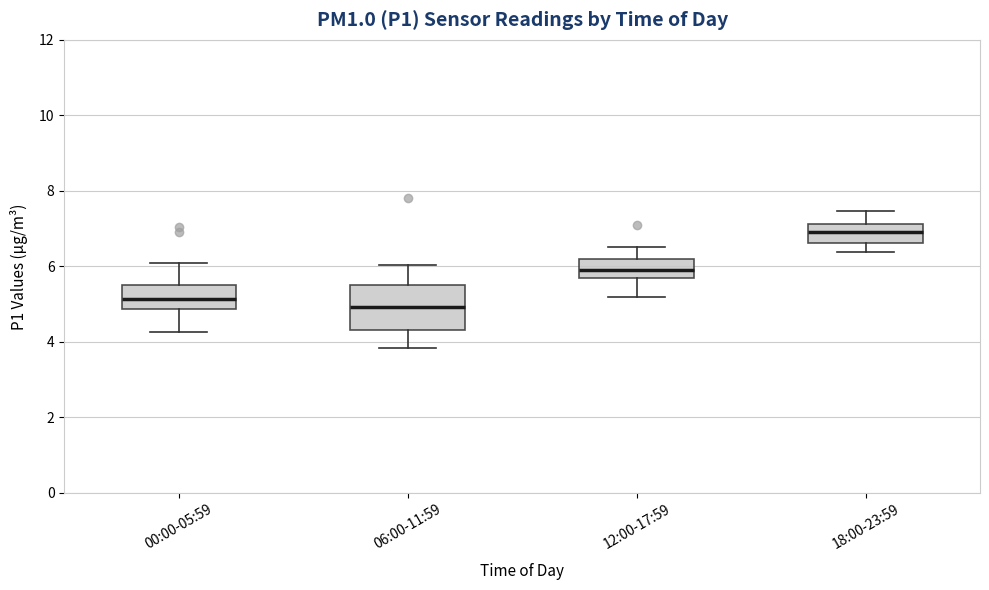

Comparing the boxes themselves (not the whiskers), which one is the tallest?

06:00-11:59